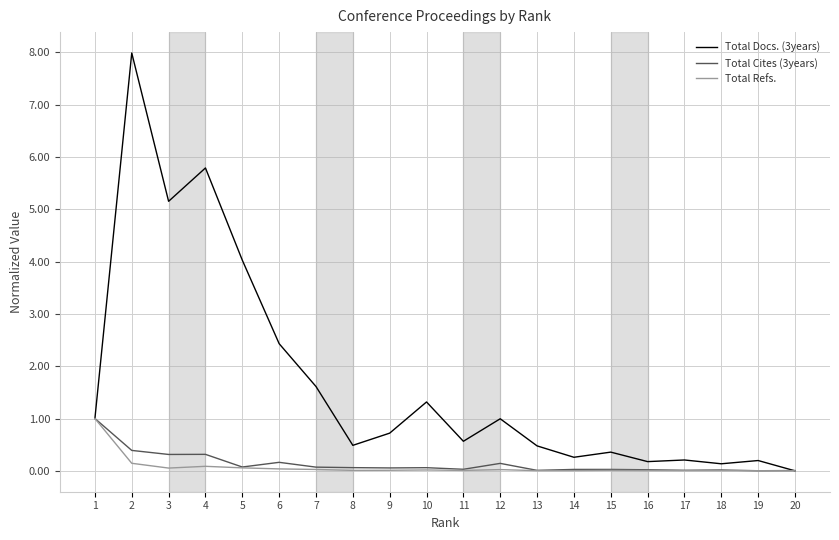

Which series has the widest spread of values?

Total Docs. (3years)